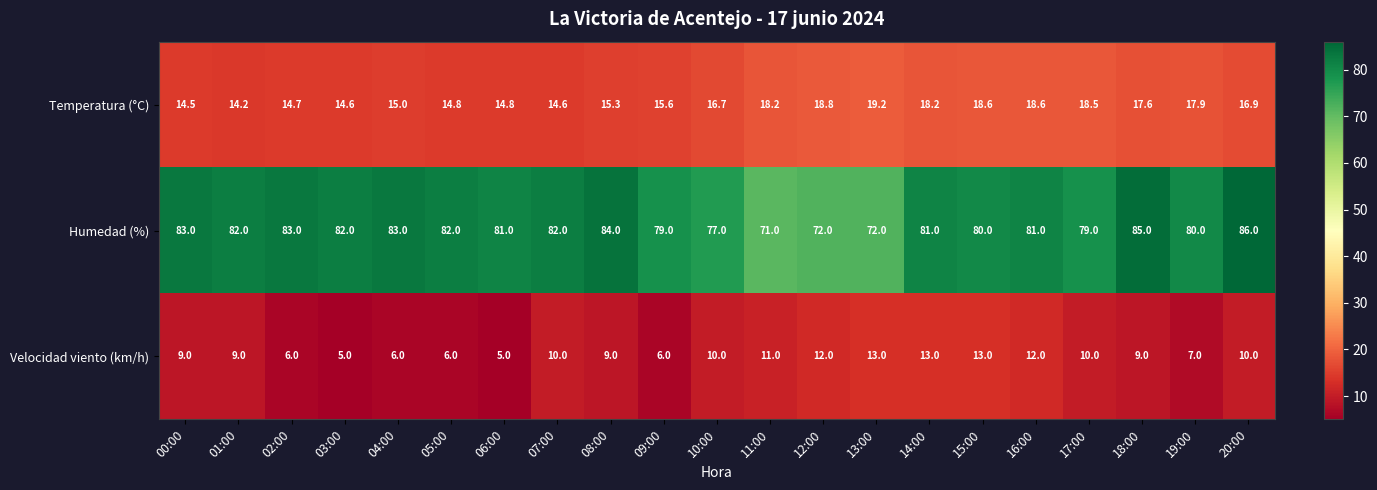

What is the sum of all Humedad (%) values?

1685.0